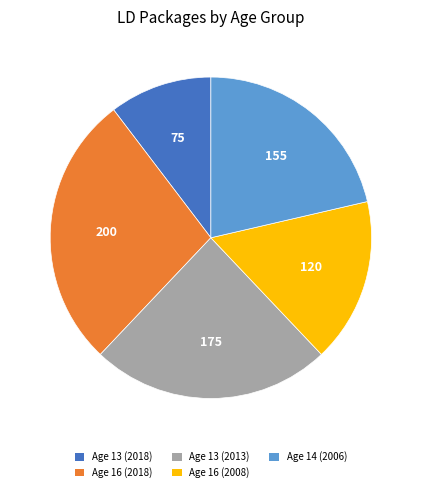

Is there any slice that represents more than half of the pie?

No